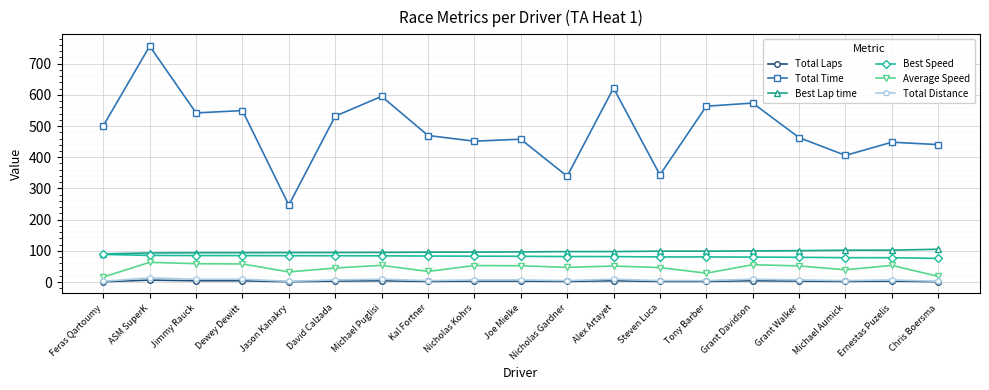

How many series are shown in this chart?

6